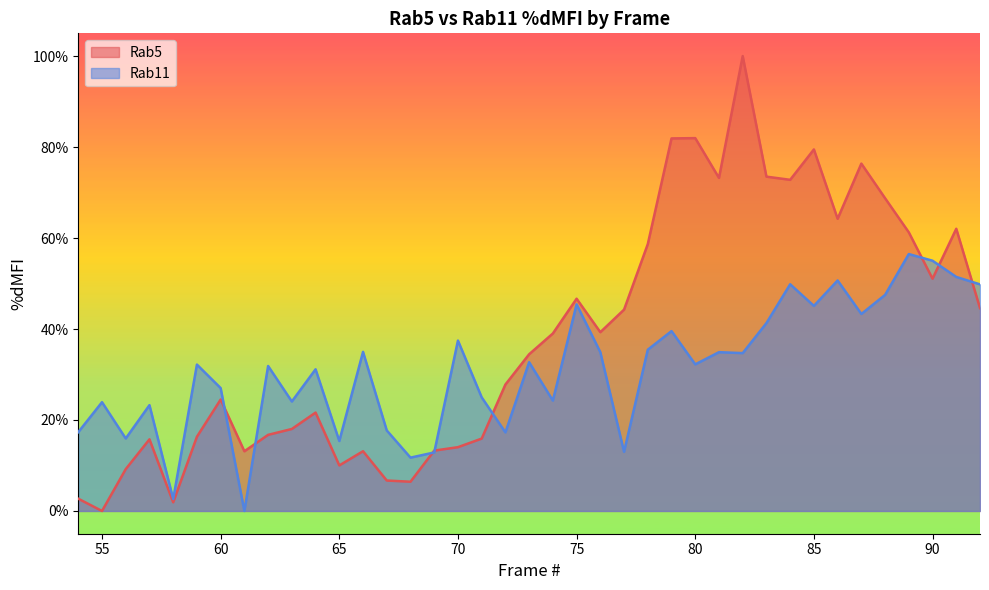

In Rab5, how many points are lower than both neighbors (excluding endpoints)?

10